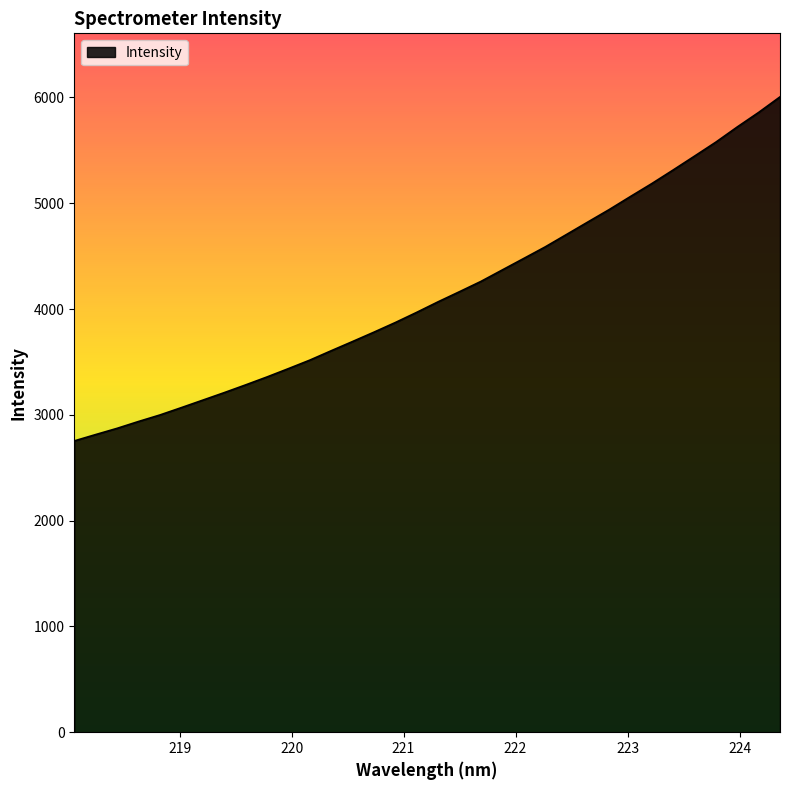

What is the maximum value shown in the chart?

6005.1